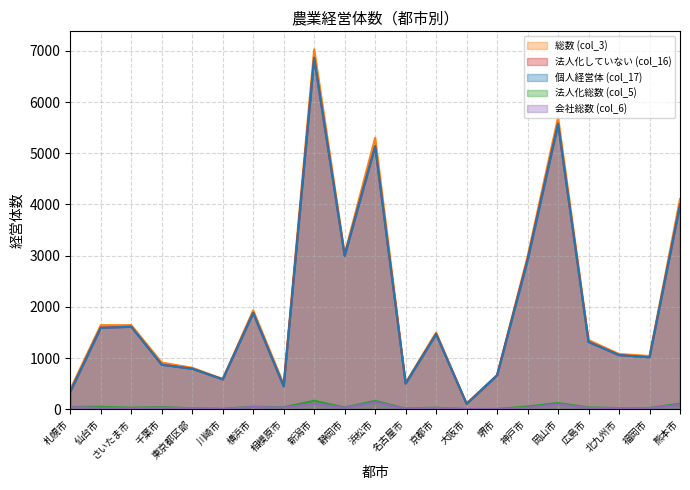

List the series in order of their peak value, lowest first.

会社総数 (col_6), 法人化総数 (col_5), 個人経営体 (col_17), 法人化していない (col_16), 総数 (col_3)